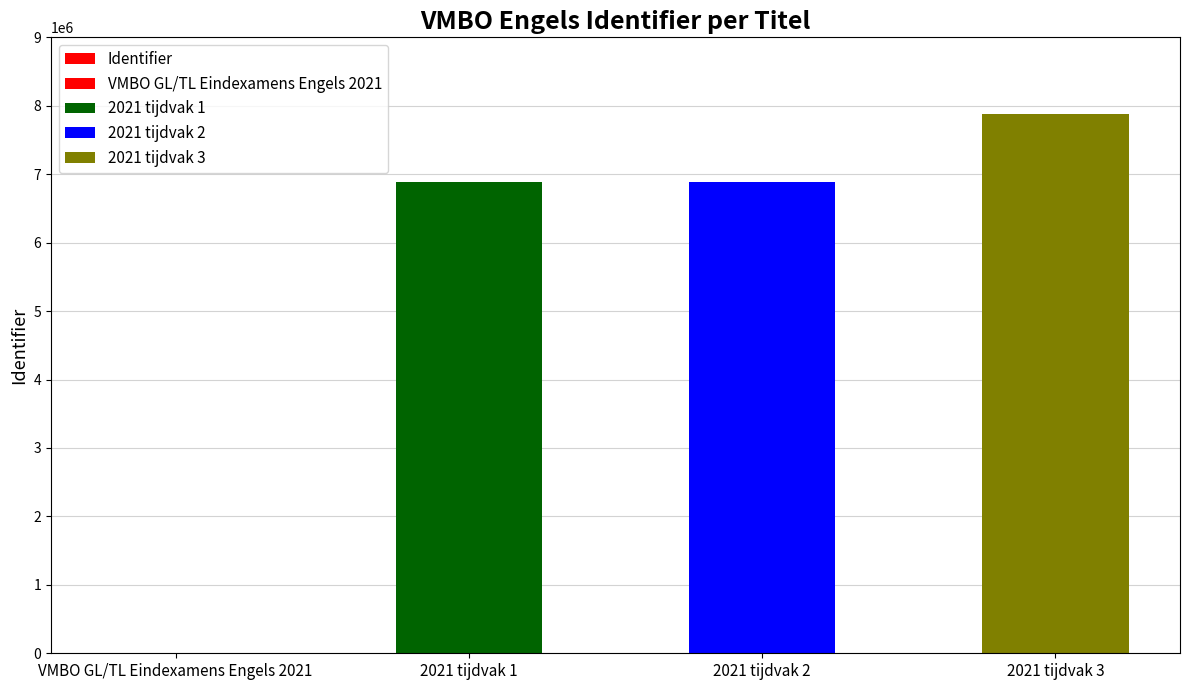

The chart shows a value of 6878982 at 2021 tijdvak 1. True or false?

True